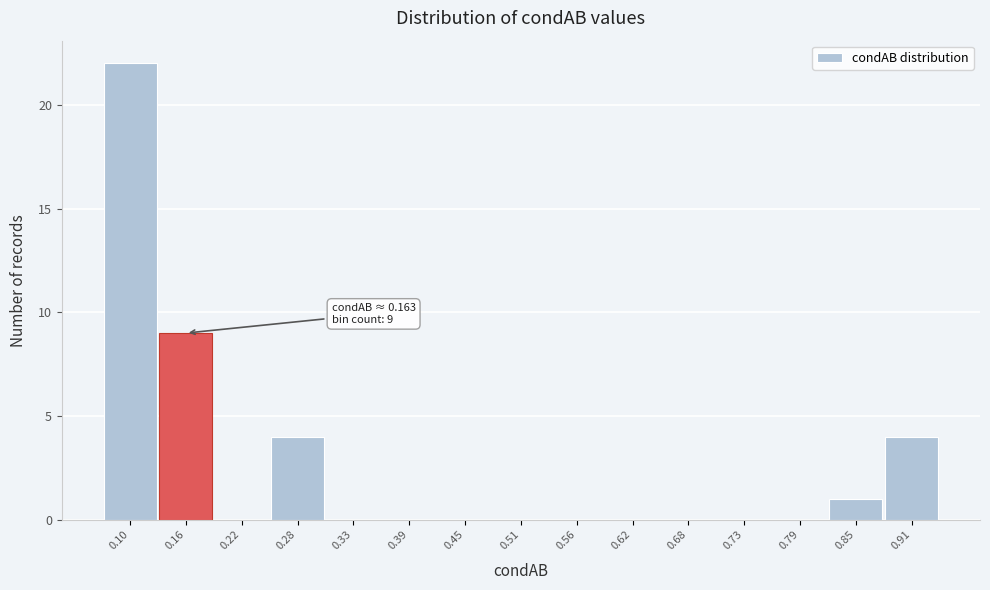

Reading left to right, extract all data points from this chart.

0.10=22	0.16=9	0.22=0	0.28=4	0.33=0	0.39=0	0.45=0	0.51=0	0.56=0	0.62=0	0.68=0	0.73=0	0.79=0	0.85=1	0.91=4